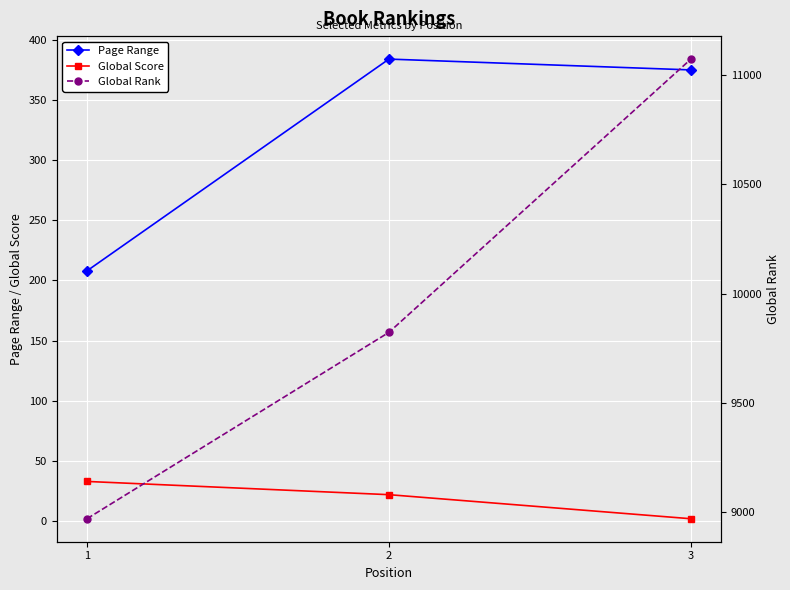

Is it true that Global Rank equals 12435 at 1?

False